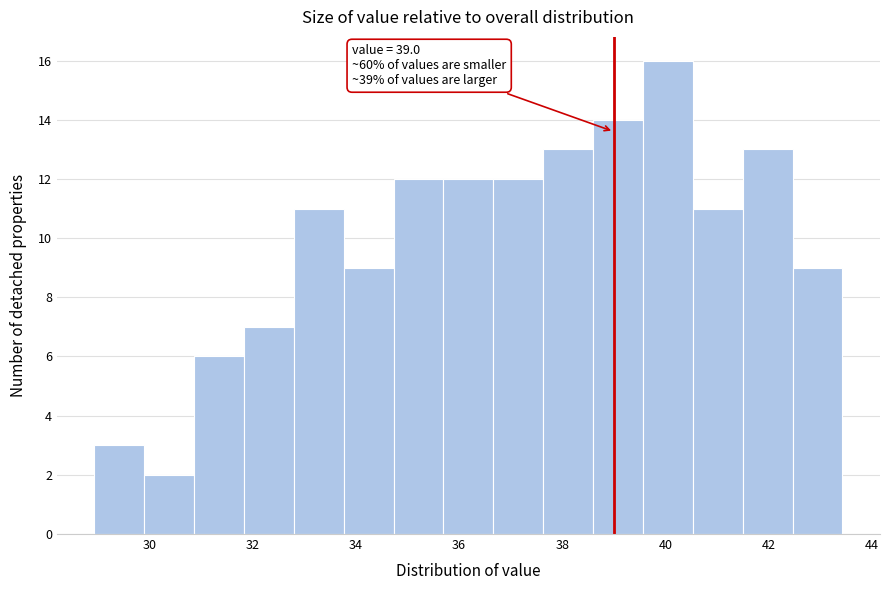

Which range on the x-axis has the tallest bar?

39.6 to 40.6